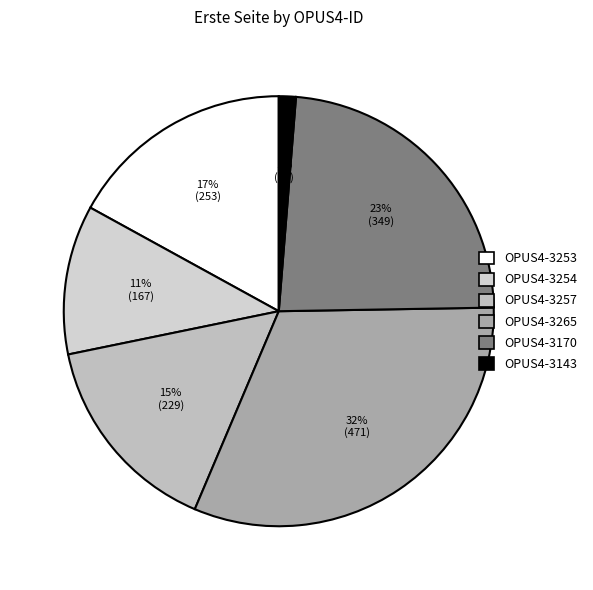

The OPUS4-3253 slice represents 17% of the pie. True or false?

True